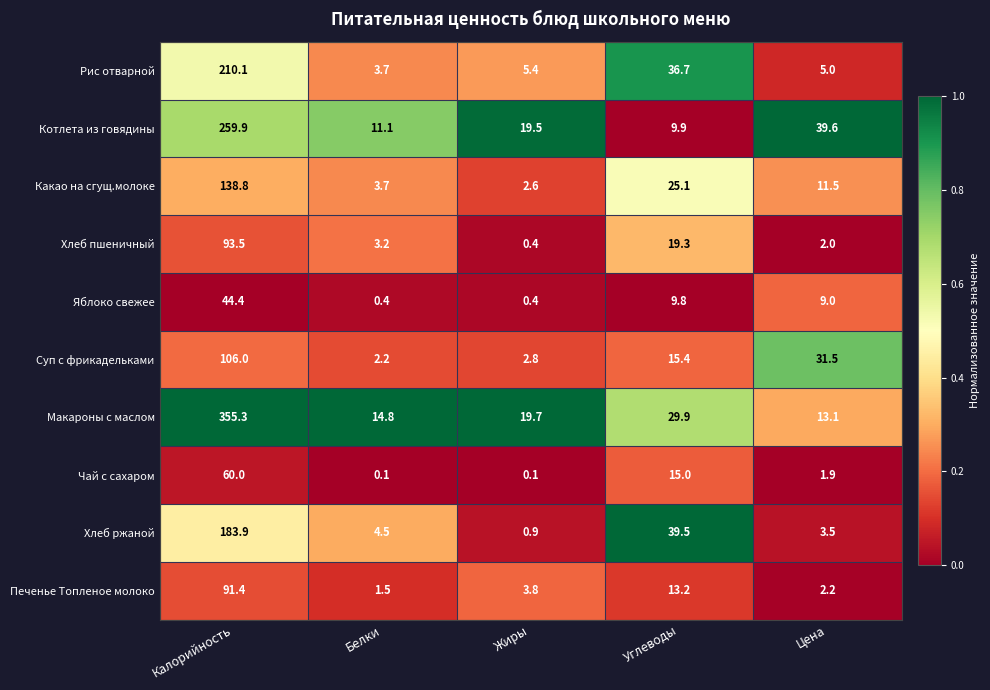

At which label is Печенье Топленое молоко closest to 46?

Углеводы